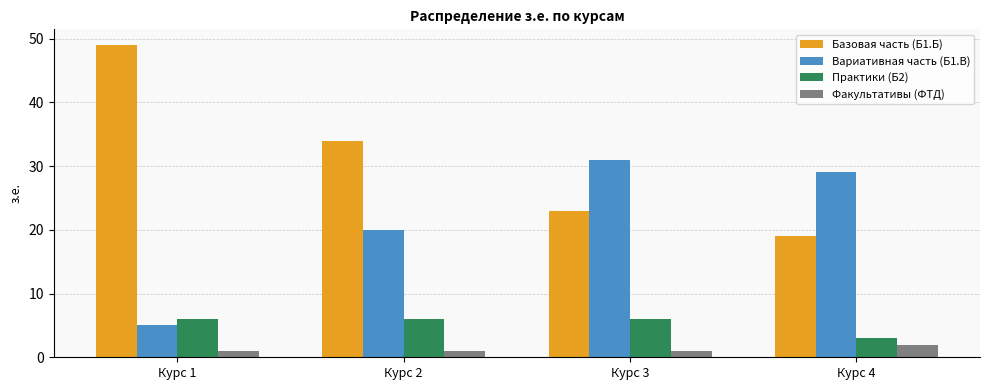

True or false: Базовая часть (Б1.Б) has a value of 18 at Курс 2.

False